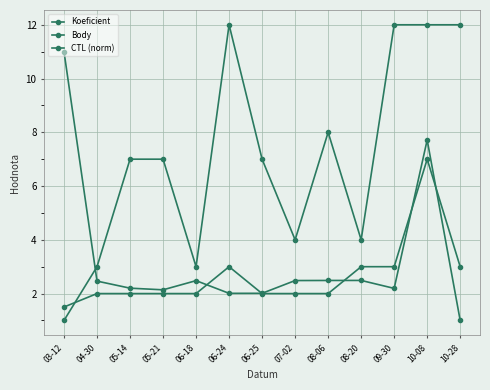

Is it true that Koeficient equals 3.0 at 04-30?

True